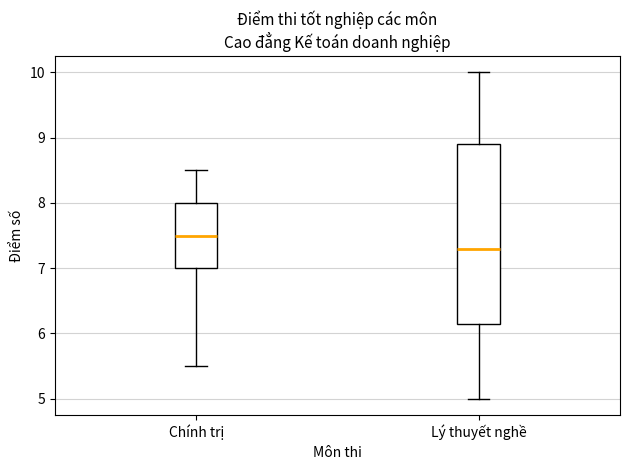

Reading left to right, read every box against the y-axis: the position of its median line, the range the box covers, and the ends of its whiskers. The values are not printed on the chart, so give them approximately, as read against the axis.

Chính trị: median 7.5, box 7.0 to 8.0, whiskers 5.5 to 8.5
Lý thuyết nghề: median 7.3, box 6.2 to 8.9, whiskers 5.0 to 10.0